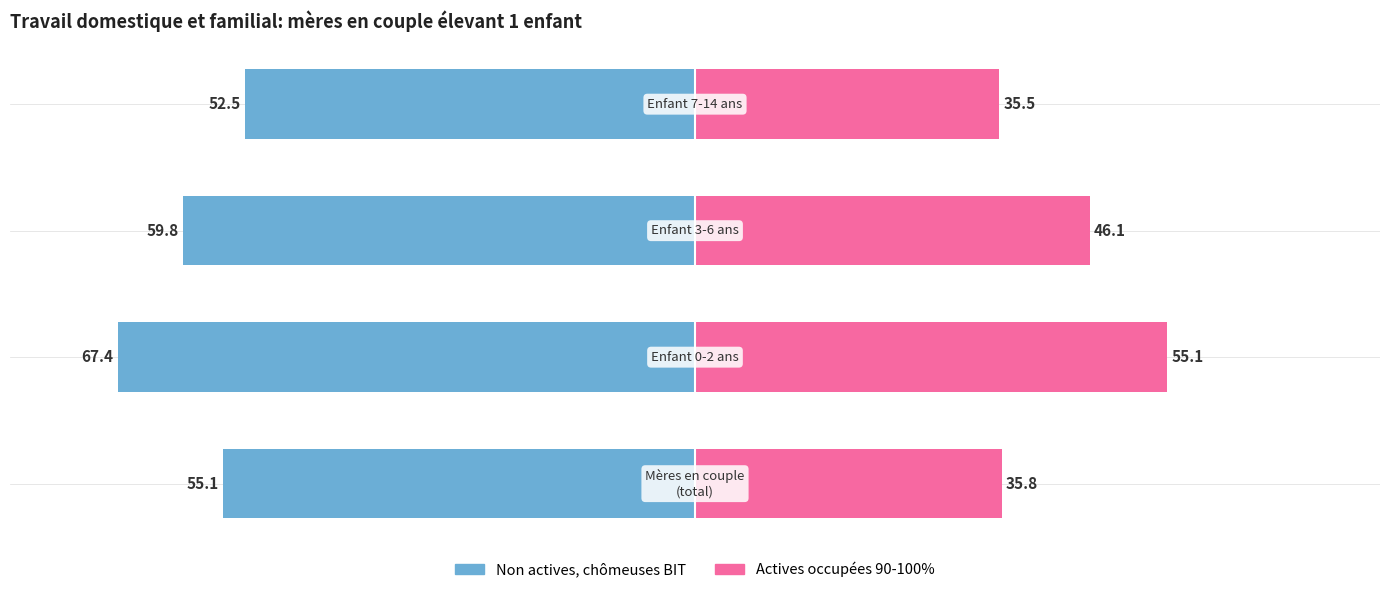

How many series are shown in this chart?

2